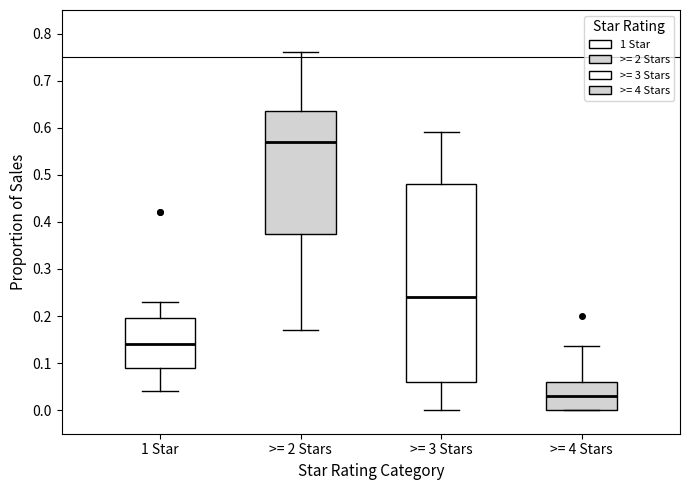

Which box is the tallest, from its lower edge to its upper edge?

>= 3 Stars